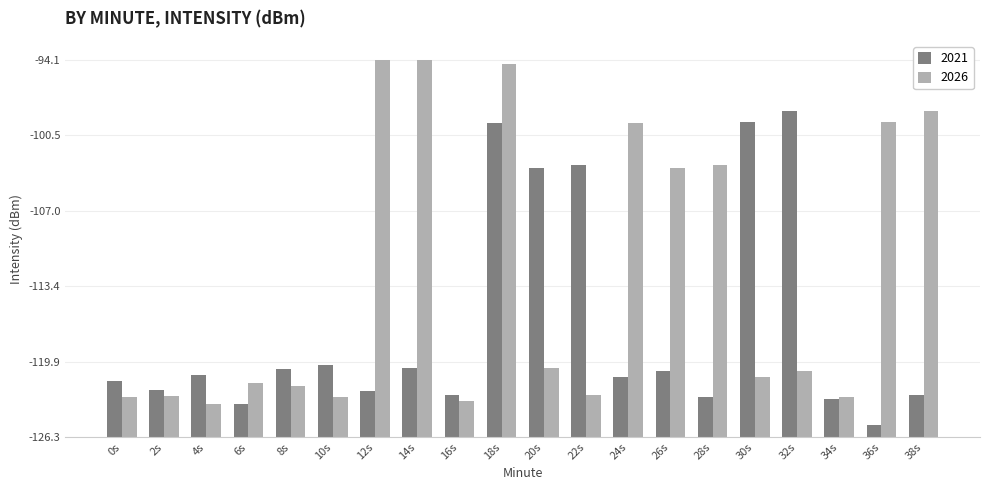

List the series in order of their peak value, highest first.

2026, 2021